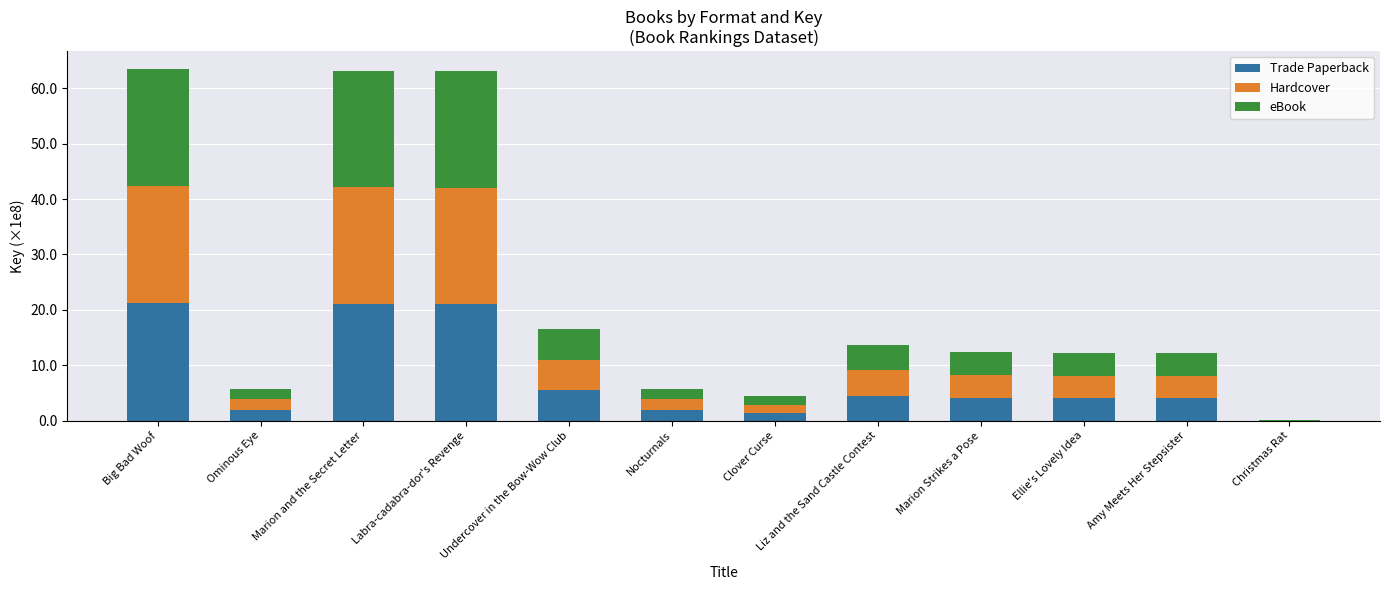

What is the total value across all series at Undercover in the Bow-Wow Club?

16.6